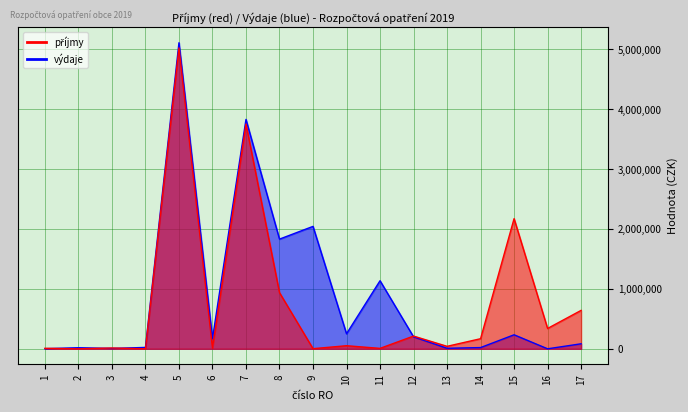

What is the value of the výdaje point at the 15th from the left?

233944.0